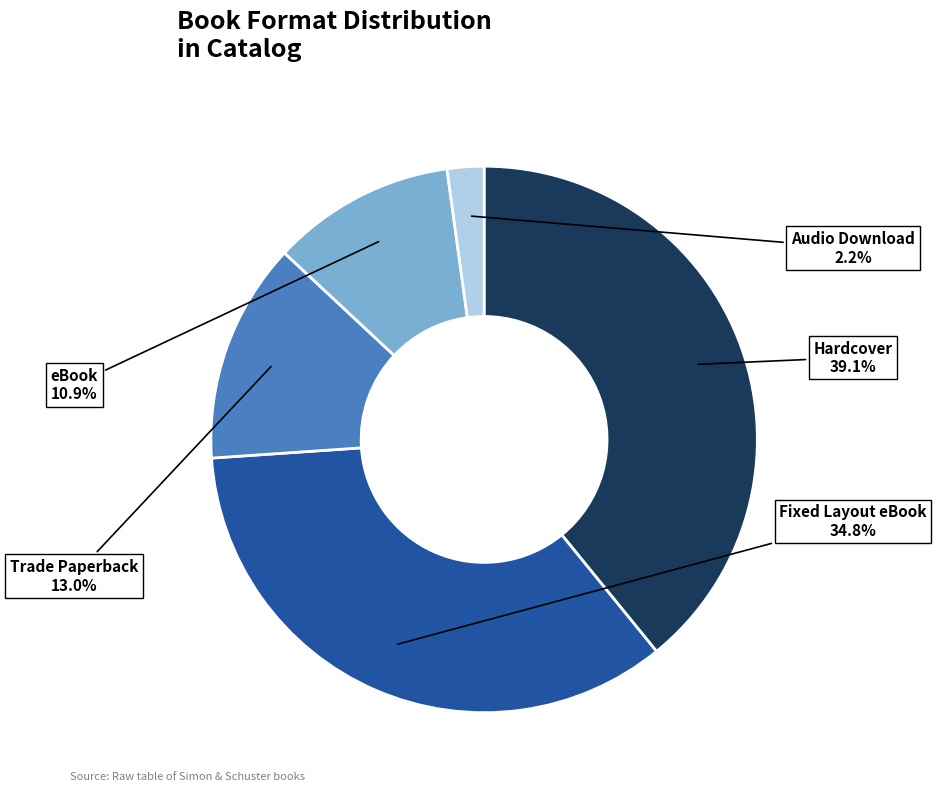

To the nearest percent, what is the combined percentage of Trade Paperback and Audio Download?

15%